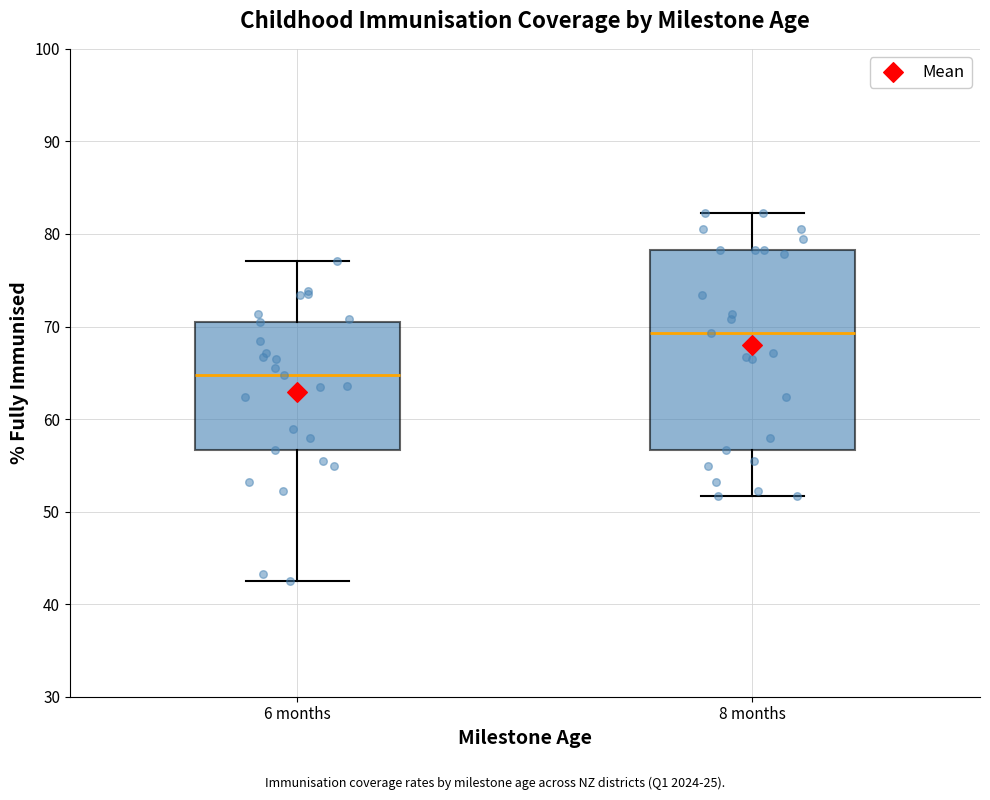

Which box has the highest median line?

8 months